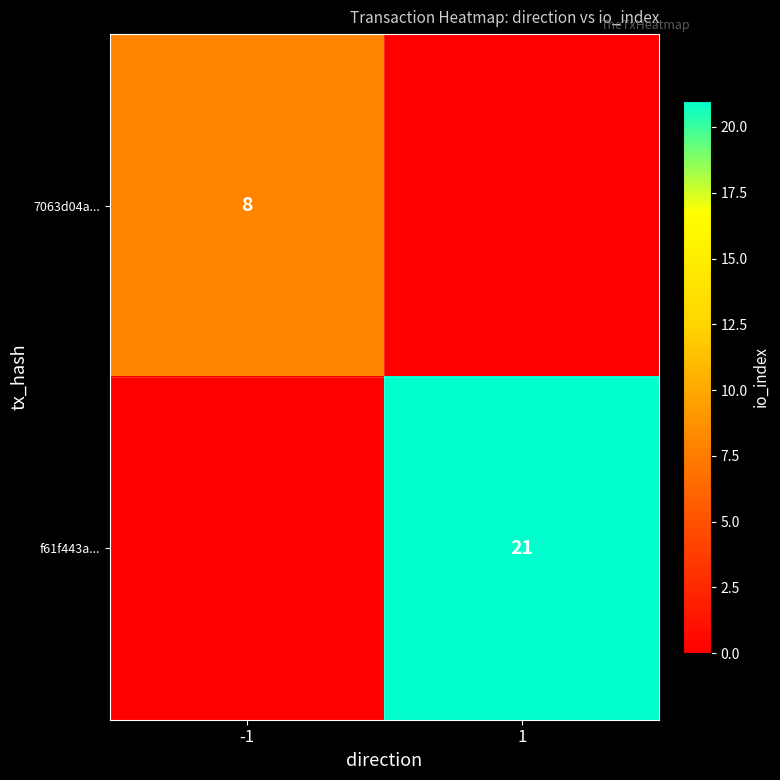

True or false: f61f443a... has a value of 21 at 1.

True